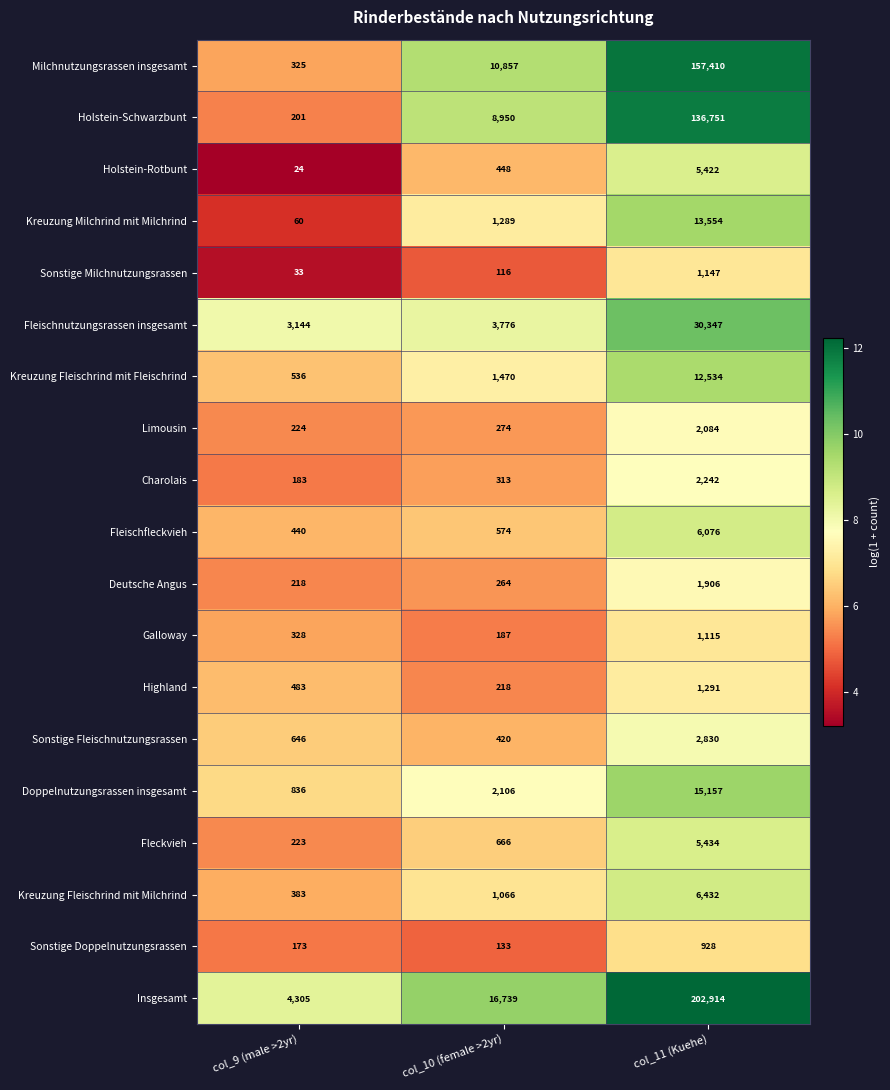

What is the lowest value of the Doppelnutzungsrassen insgesamt series?

836